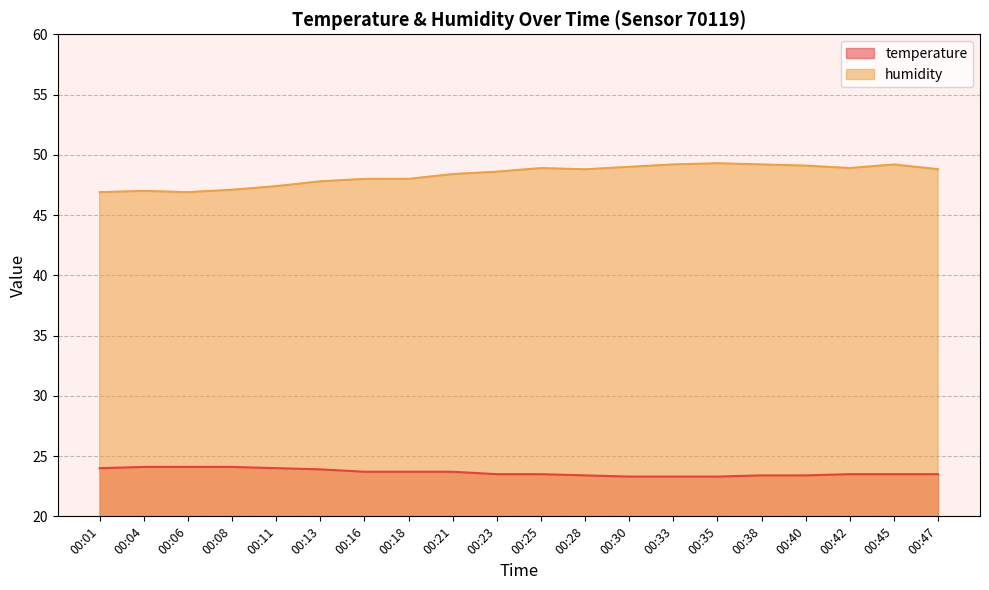

True or false: temperature has a value of 23.5 at 00:47.

True